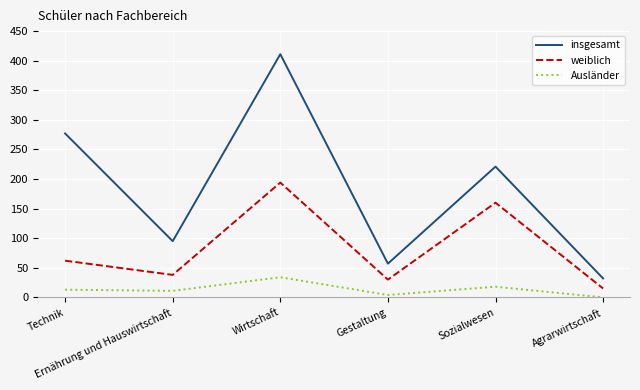

What is the approximate value of Ausländer at Technik?

13